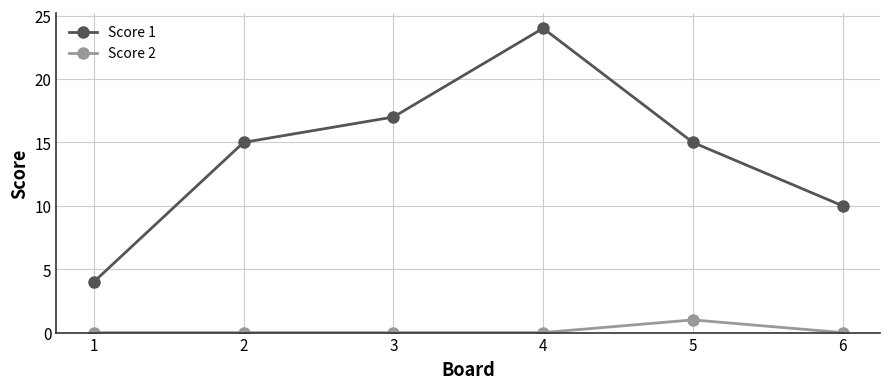

The value of Score 2 at 2 is 1. True or false?

False